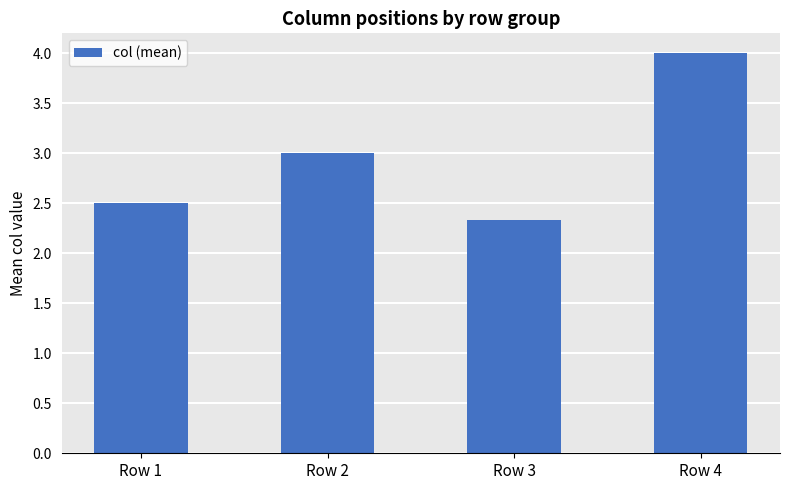

Where is the data nearest to the value 3?

Row 2